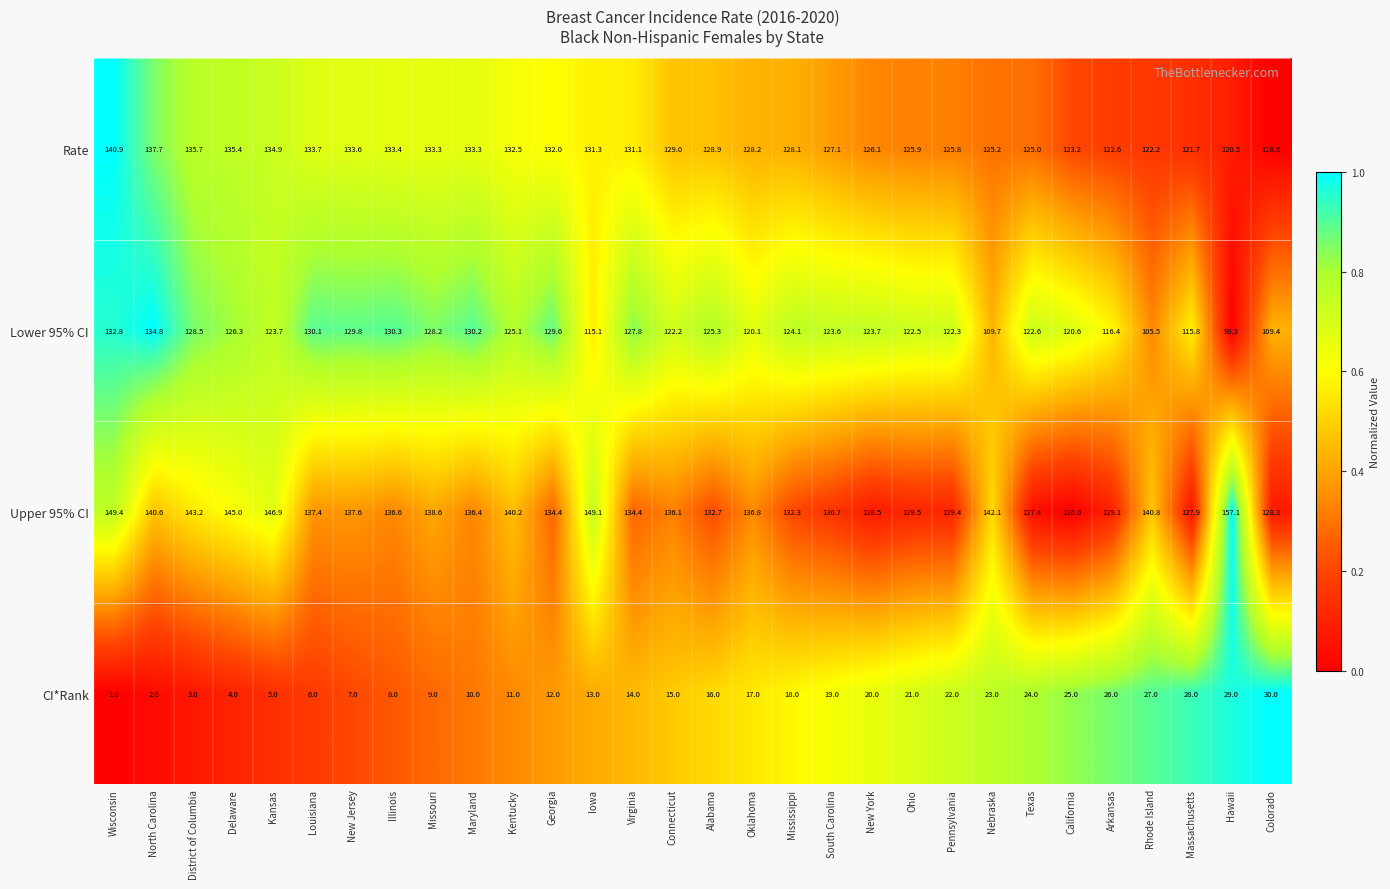

What is the sum of all CI*Rank values?

465.0